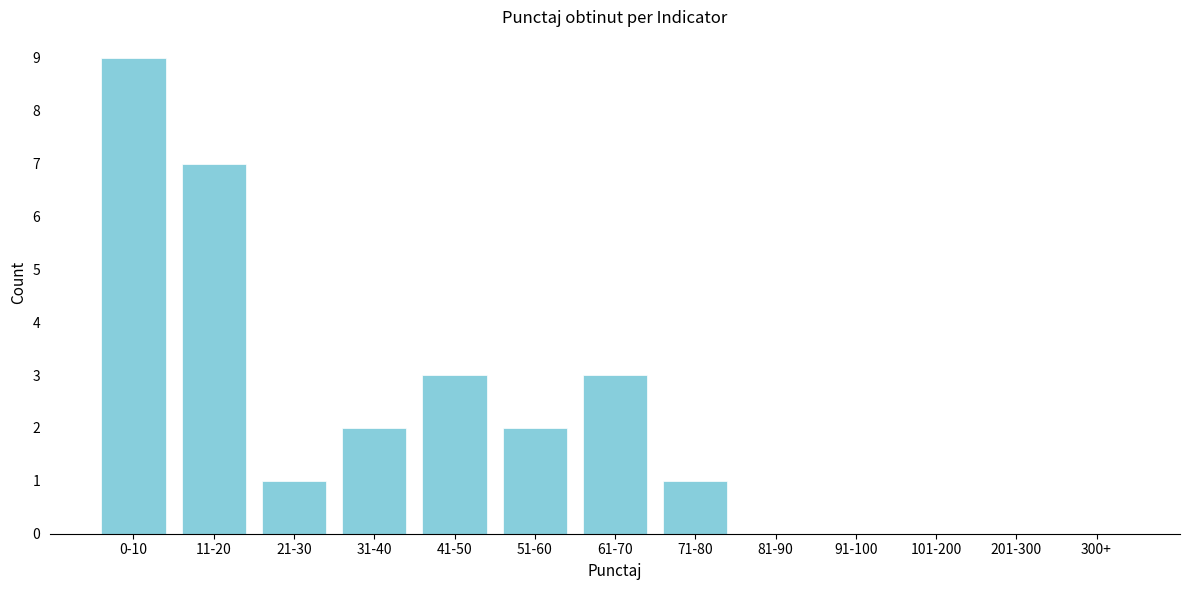

Reading left to right, transcribe all the data shown in this chart.

0-10=9	11-20=7	21-30=1	31-40=2	41-50=3	51-60=2	61-70=3	71-80=1	81-90=0	91-100=0	101-200=0	201-300=0	300+=0